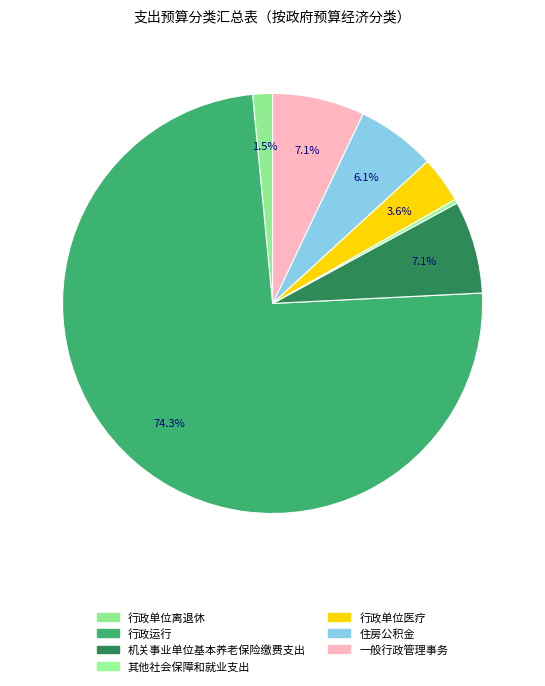

How many slices are in this pie chart?

7